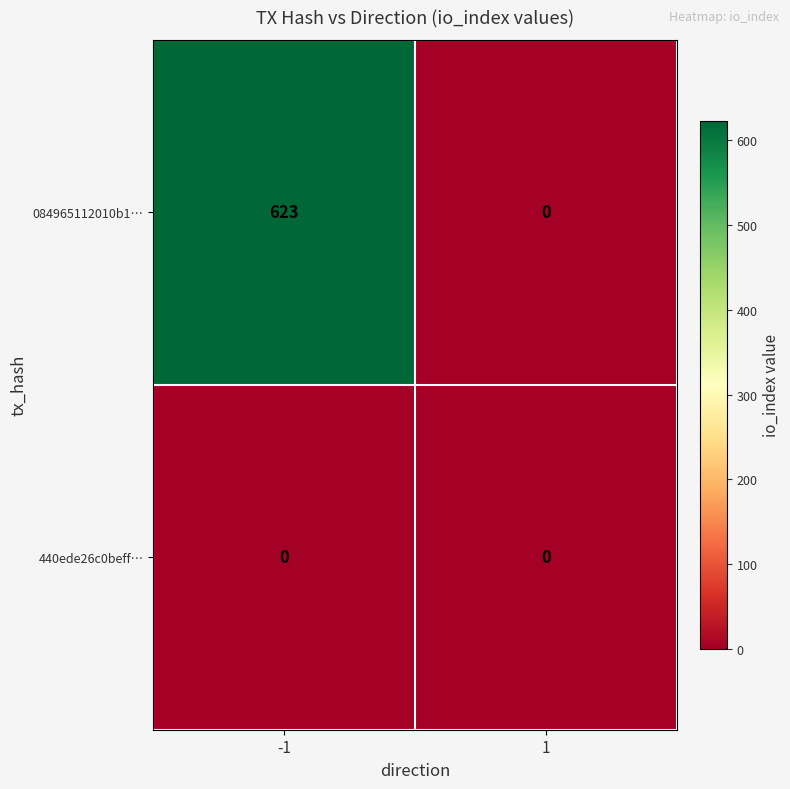

Which series has the widest spread of values?

084965112010b1…